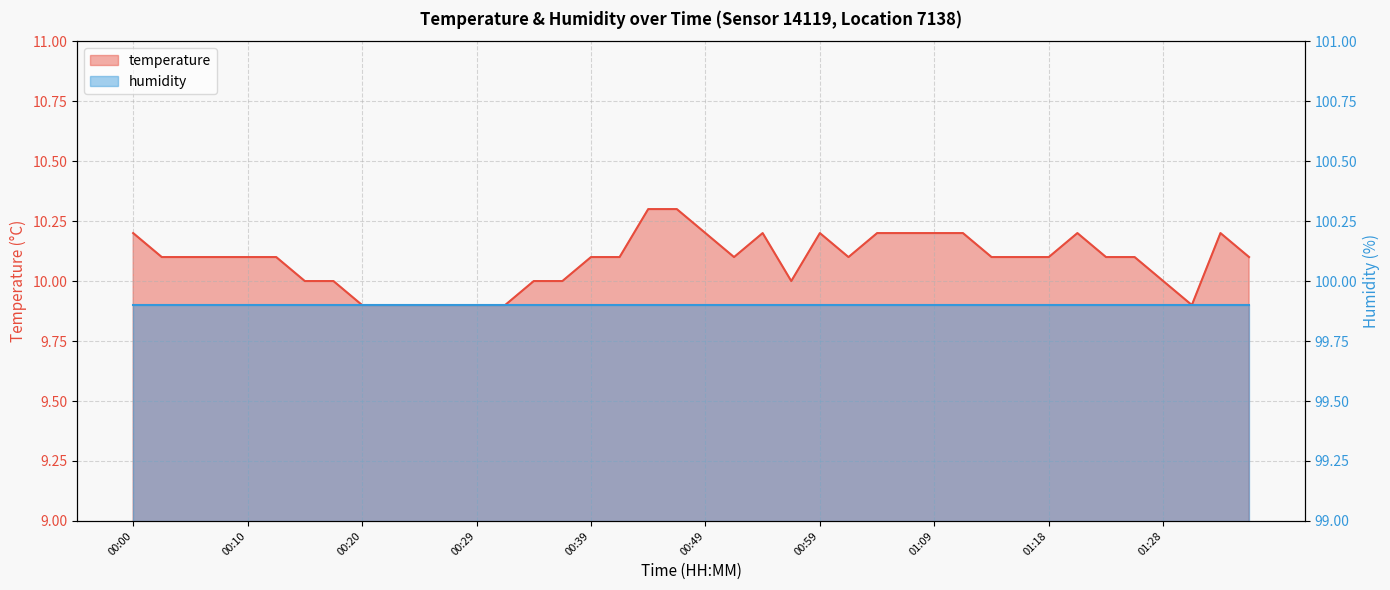

Reading left to right, what are all the values shown in this chart?

00:00=10.2	00:03=10.1	00:05=10.1	00:07=10.1	00:10=10.1	00:12=10.1	00:15=10.0	00:17=10.0	00:20=9.9	00:22=9.9	00:24=9.9	00:27=9.9	00:29=9.9	00:32=9.9	00:34=10.0	00:37=10.0	00:39=10.1	00:41=10.1	00:44=10.3	00:46=10.3	00:49=10.2	00:51=10.1	00:54=10.2	00:56=10.0	00:59=10.2	01:01=10.1	01:03=10.2	01:06=10.2	01:09=10.2	01:11=10.2	01:13=10.1	01:16=10.1	01:18=10.1	01:21=10.2	01:23=10.1	01:26=10.1	01:28=10.0	01:31=9.9	01:33=10.2	01:36=10.1